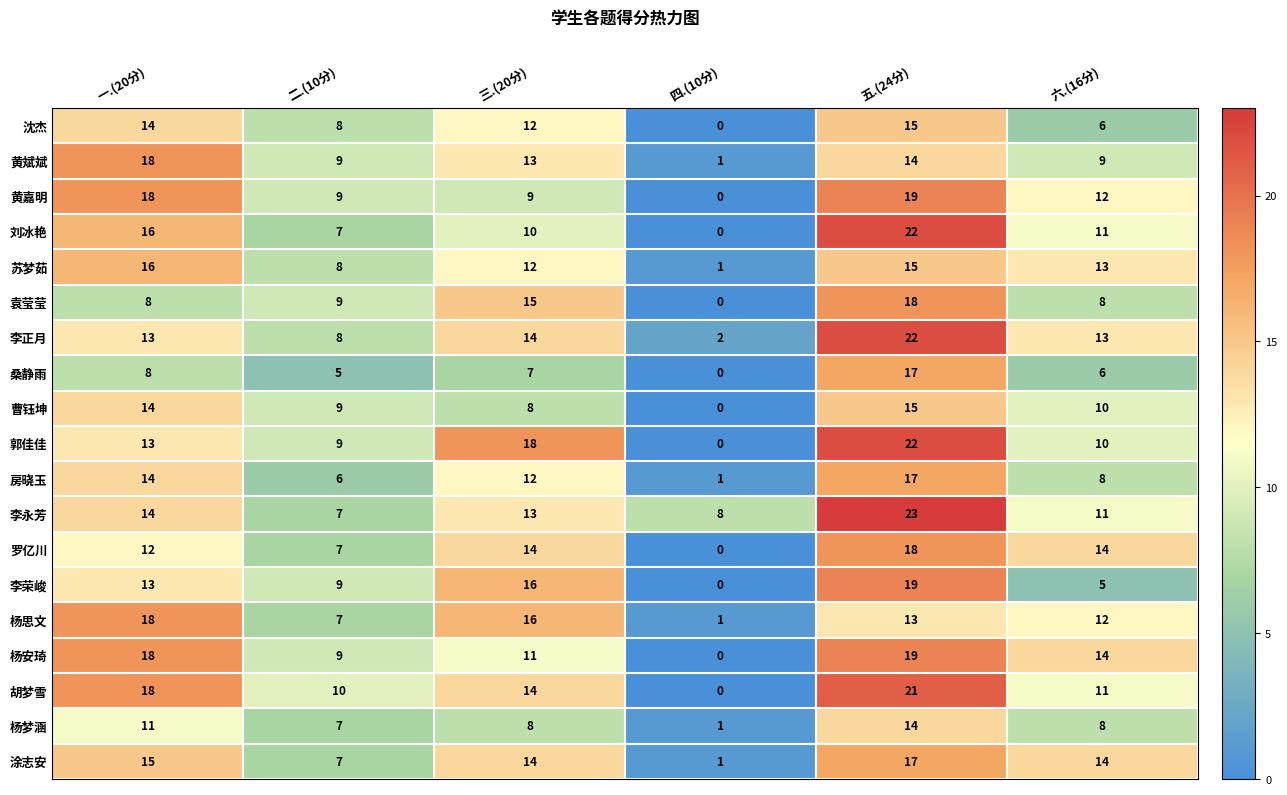

What is the greatest value displayed?

23